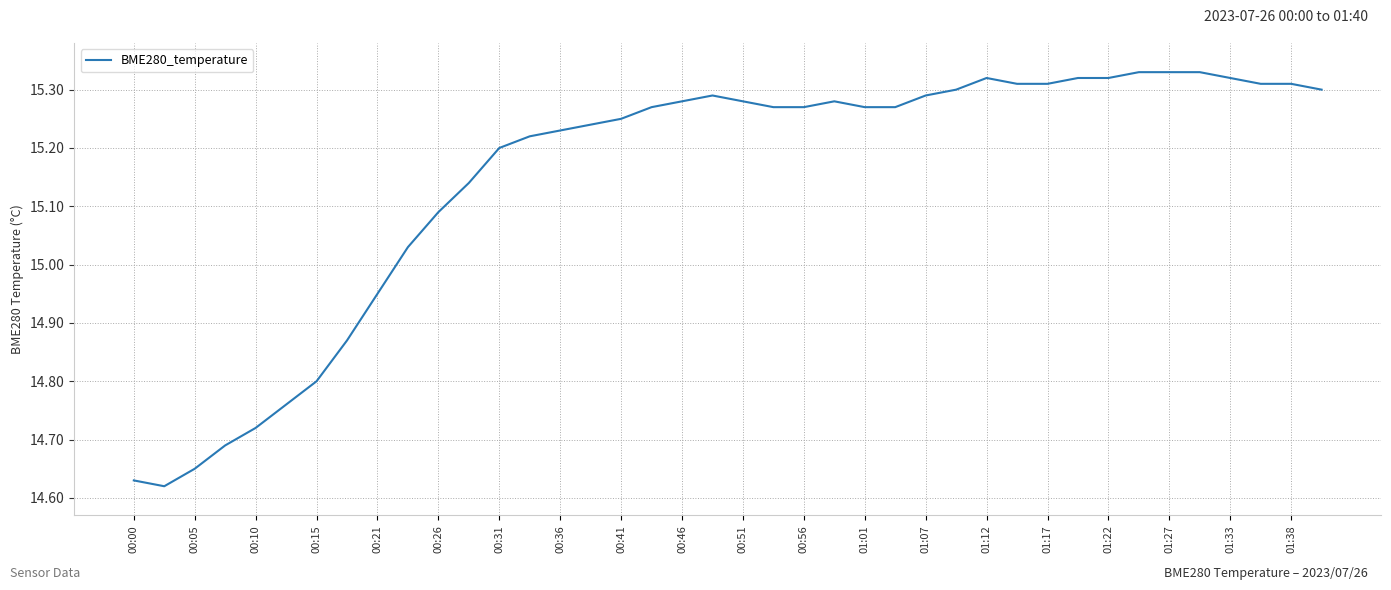

How many lines are shown in the chart?

1